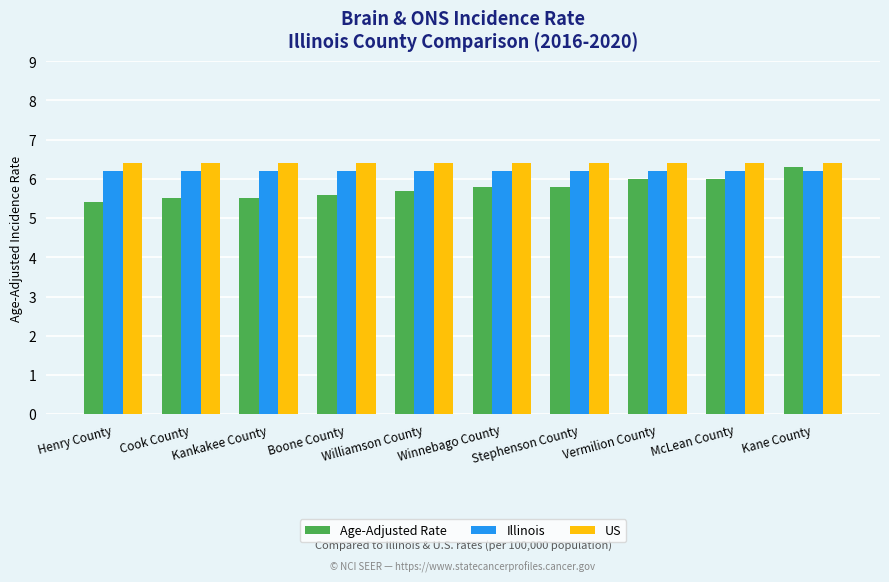

How many bars are there in total?

30